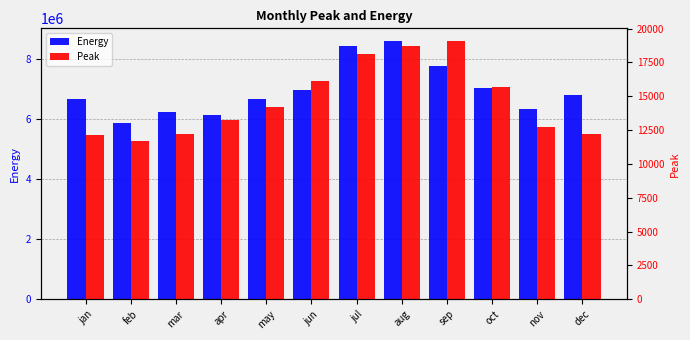

Between jan and mar, which is larger?

jan